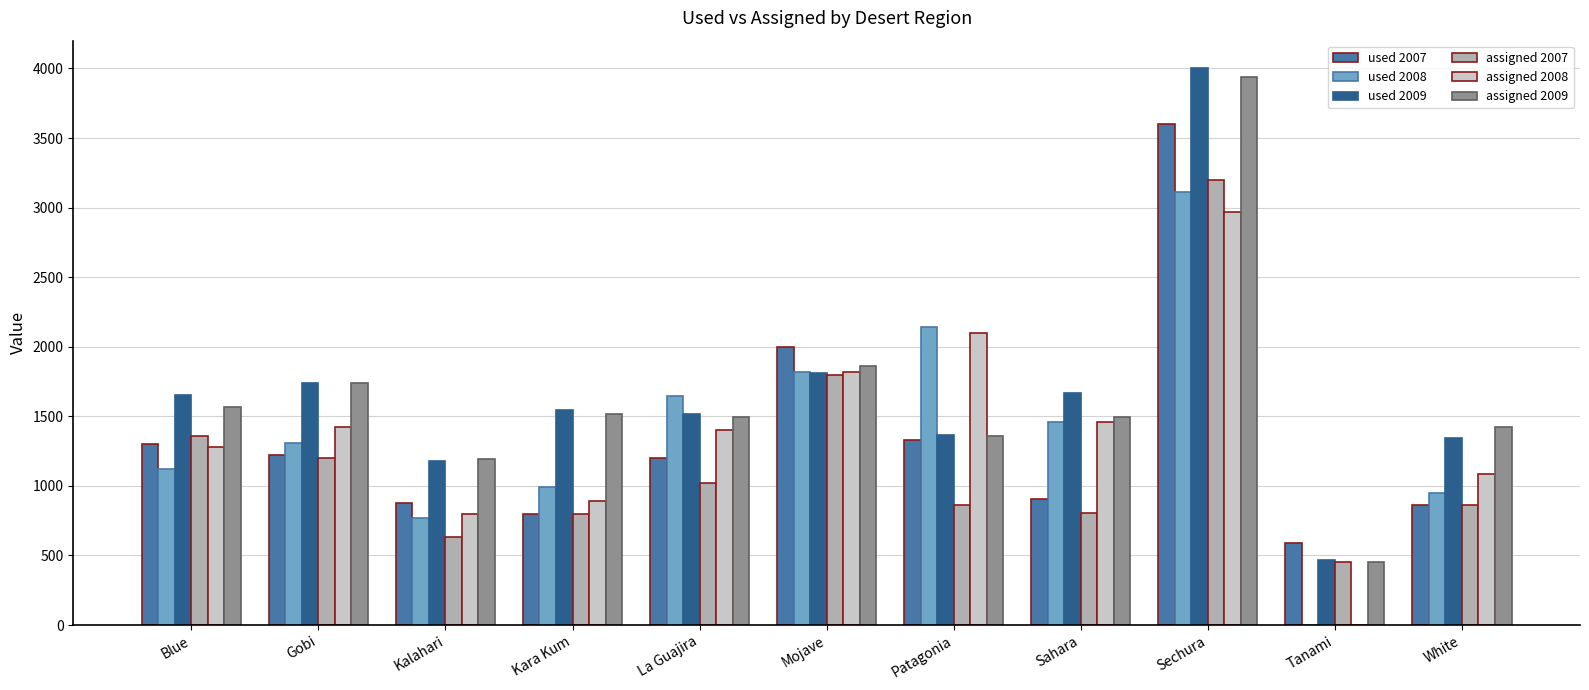

What is the difference between the used 2007 values at White and Sahara?

45